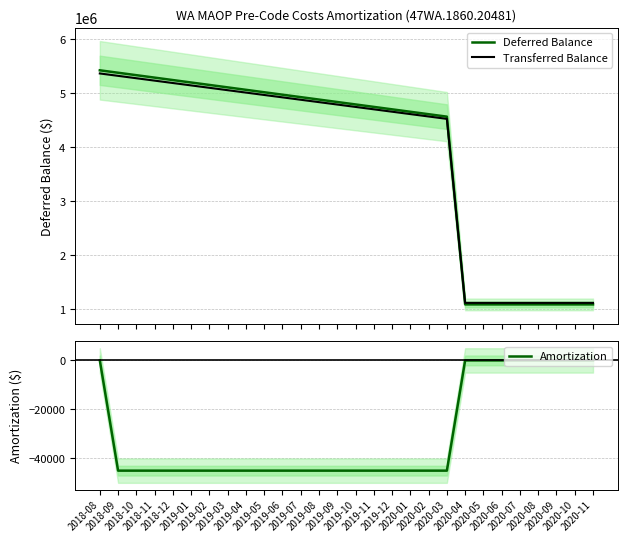

At how many categories does at least one series exceed 1042670?

28